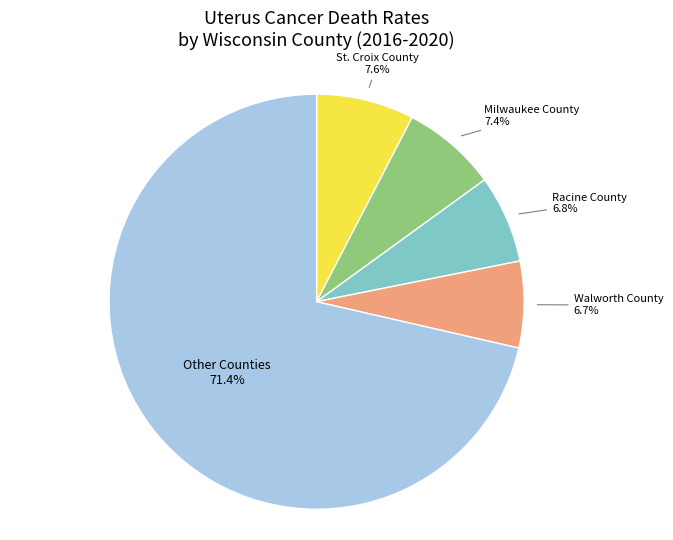

Which category accounts for the majority?

Other Counties